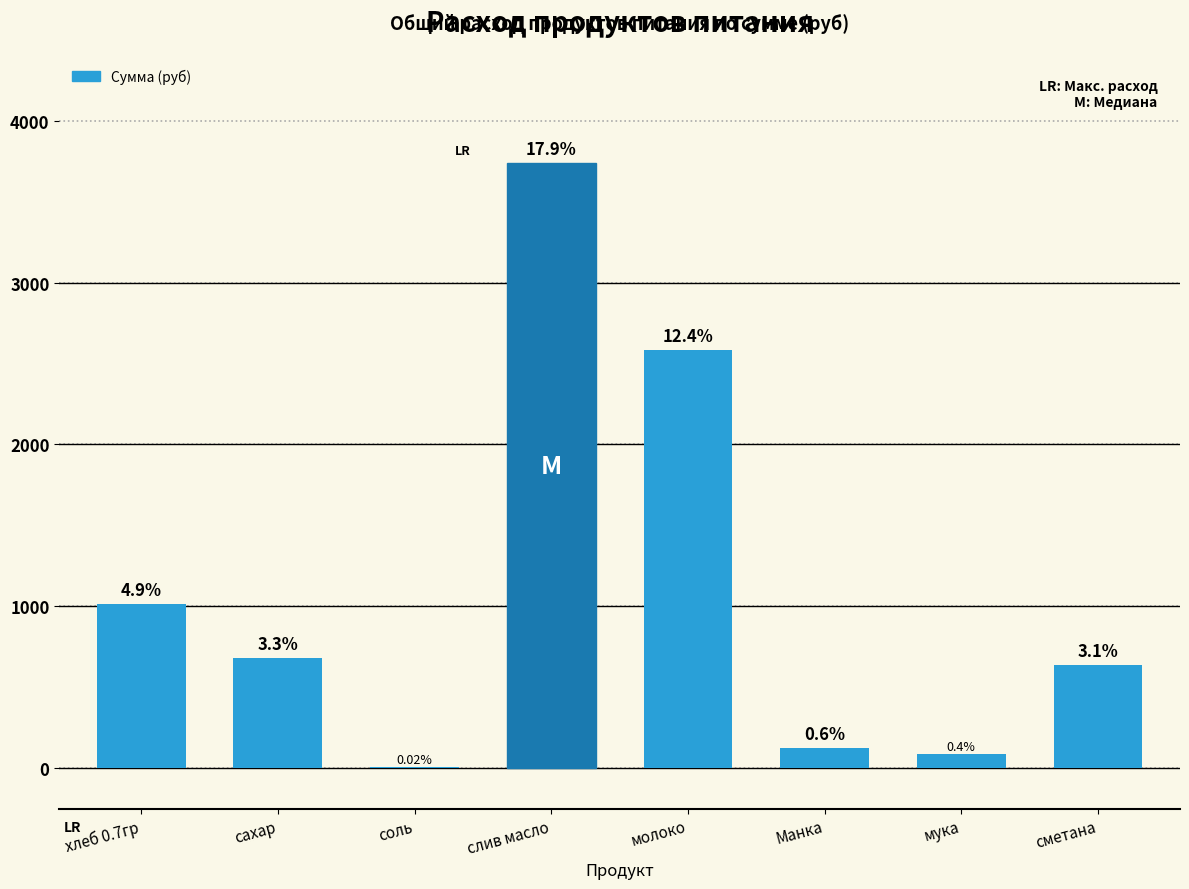

What is the average value?

1109.5